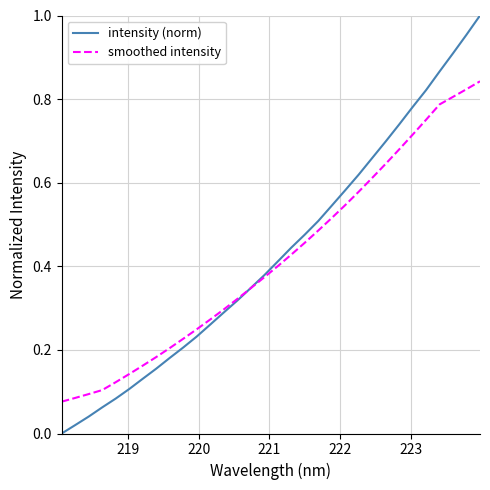

Rank the series by their maximum value, from lowest to highest.

smoothed intensity, intensity (norm)